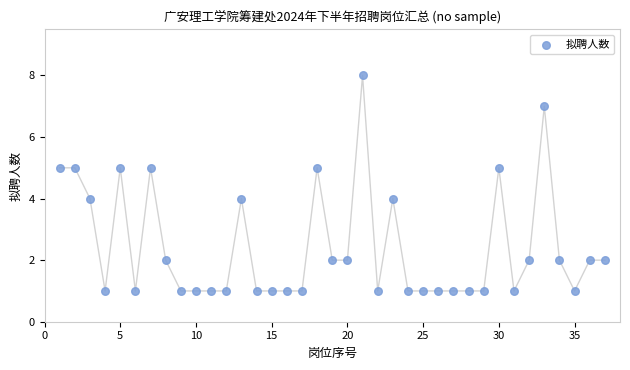

What is the range of Y values (max minus min)?

7